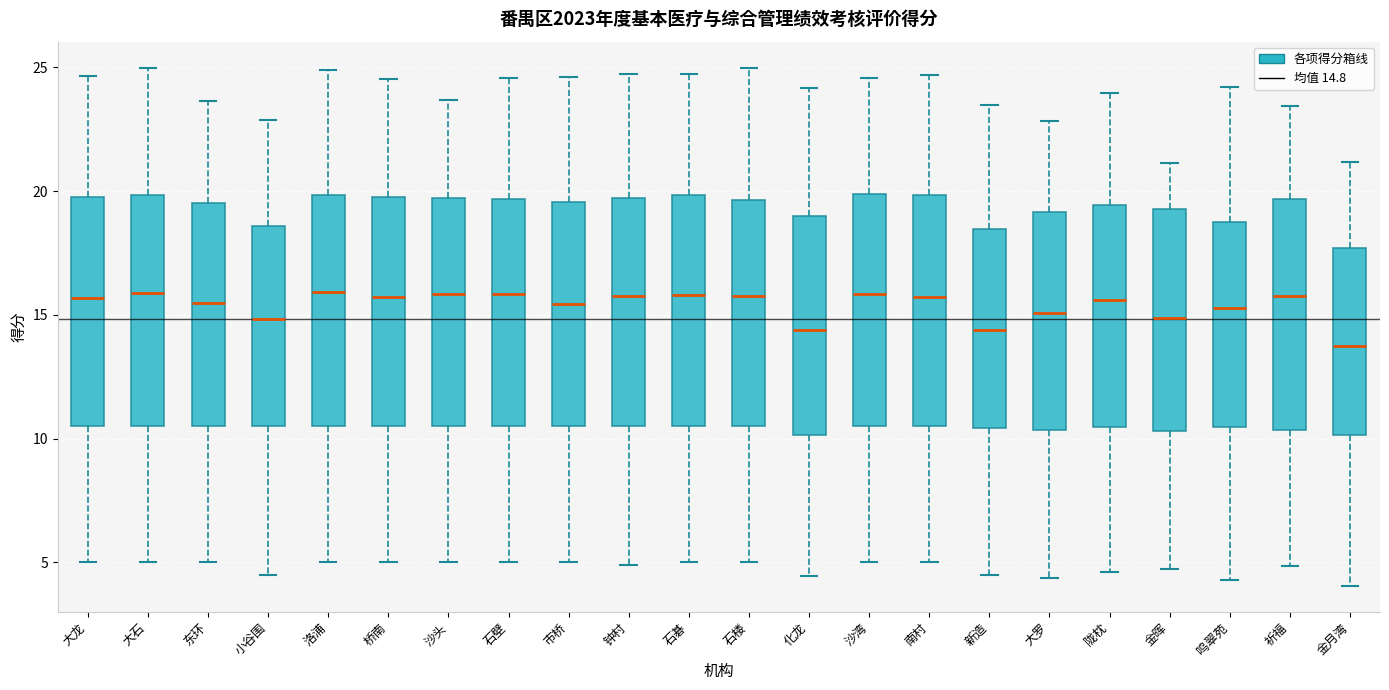

Reading left to right, transcribe this box plot: for each box, give where its median line is, the range the box spans, and where its two whiskers end, as read against the y-axis. The values are not printed on the chart, so give them approximately, as read against the axis.

大龙: median 15.5, box 10.5 to 19.5, whiskers 5.0 to 24.5
大石: median 16.0, box 10.5 to 20.0, whiskers 5.0 to 25.0
东环: median 15.5, box 10.5 to 19.5, whiskers 5.0 to 23.5
小谷围: median 15.0, box 10.5 to 18.5, whiskers 4.5 to 23.0
洛浦: median 16.0, box 10.5 to 20.0, whiskers 5.0 to 25.0
桥南: median 15.5, box 10.5 to 19.5, whiskers 5.0 to 24.5
沙头: median 16.0, box 10.5 to 19.5, whiskers 5.0 to 23.5
石壁: median 16.0, box 10.5 to 19.5, whiskers 5.0 to 24.5
市桥: median 15.5, box 10.5 to 19.5, whiskers 5.0 to 24.5
钟村: median 16.0, box 10.5 to 19.5, whiskers 5.0 to 24.5
石碁: median 16.0, box 10.5 to 20.0, whiskers 5.0 to 24.5
石楼: median 16.0, box 10.5 to 19.5, whiskers 5.0 to 25.0
化龙: median 14.5, box 10.0 to 19.0, whiskers 4.5 to 24.0
沙湾: median 16.0, box 10.5 to 20.0, whiskers 5.0 to 24.5
南村: median 15.5, box 10.5 to 20.0, whiskers 5.0 to 24.5
新造: median 14.5, box 10.5 to 18.5, whiskers 4.5 to 23.5
大罗: median 15.0, box 10.5 to 19.0, whiskers 4.5 to 23.0
陇枕: median 15.5, box 10.5 to 19.5, whiskers 4.5 to 24.0
金晖: median 15.0, box 10.5 to 19.5, whiskers 4.5 to 21.0
鸣翠苑: median 15.5, box 10.5 to 18.5, whiskers 4.5 to 24.0
祈福: median 15.5, box 10.5 to 19.5, whiskers 5.0 to 23.5
金月湾: median 14.0, box 10.0 to 17.5, whiskers 4.0 to 21.0